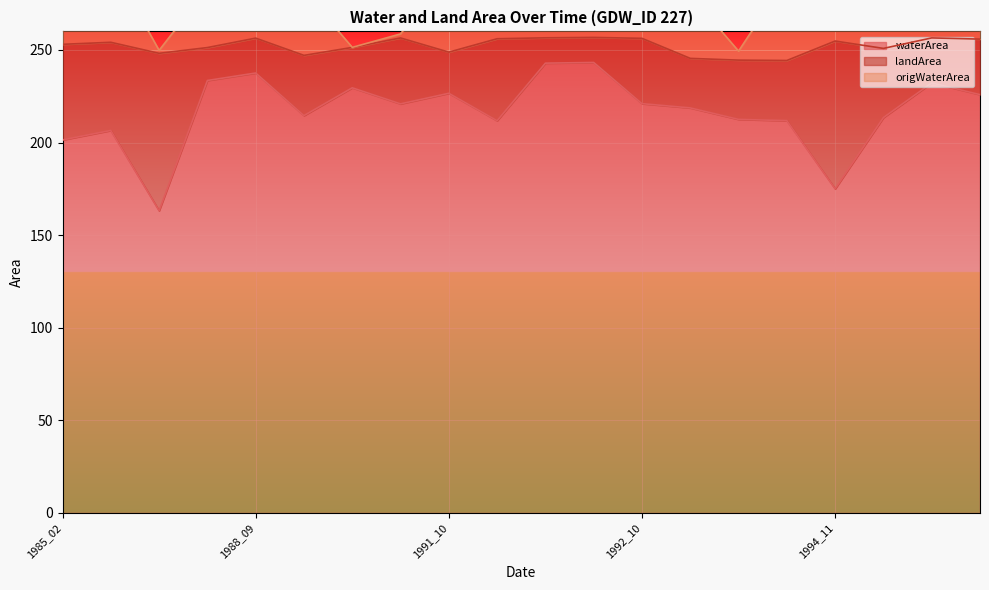

Rank the categories by waterArea value from lowest to highest.

1987_12, 1994_11, 1985_02, 1986_10, 1992_01, 1994_02, 1994_01, 1998_01, 1990_11, 1993_12, 1991_07, 1992_10, 1998_10, 1991_10, 1991_02, 1998_09, 1988_02, 1988_09, 1992_03, 1992_08